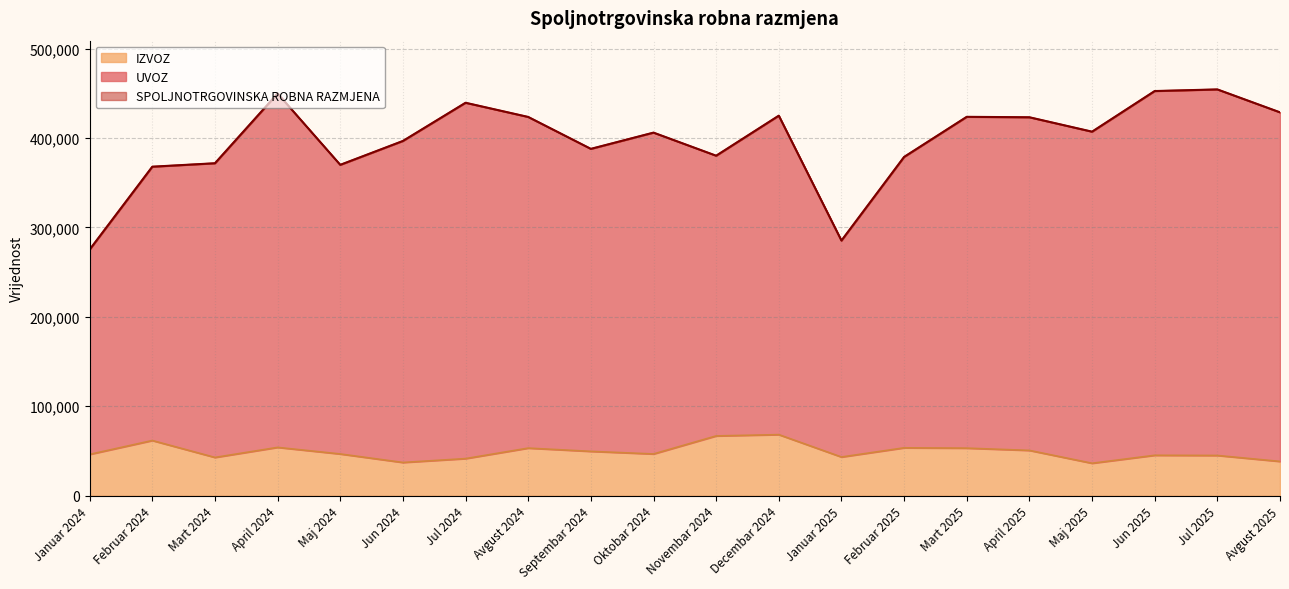

What is the sum of all SPOLJNOTRGOVINSKA ROBNA RAZMJENA values?

7945978